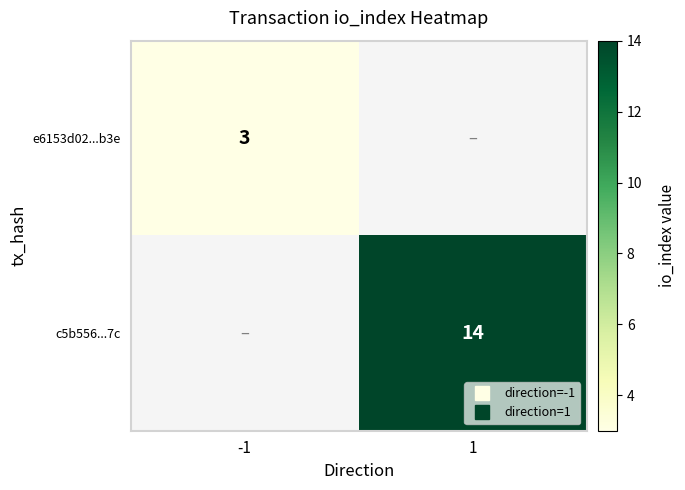

The c5b556...7c series shows 8.1 at 1. True or false?

False